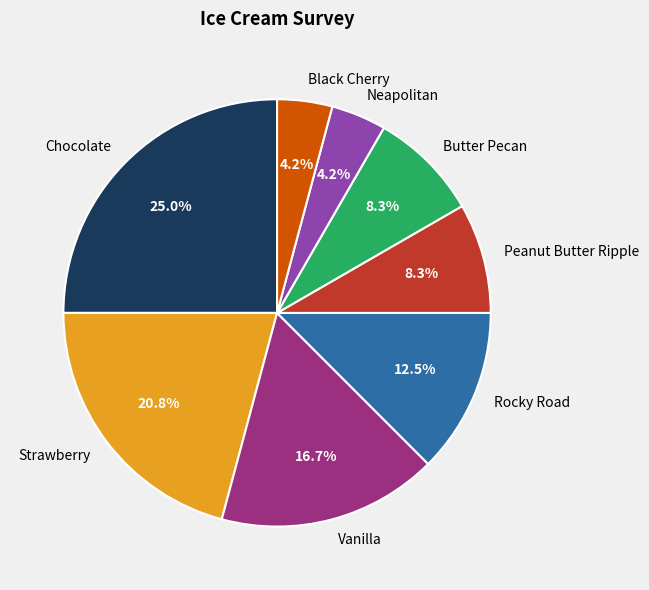

Is there any slice that represents more than half of the pie?

No